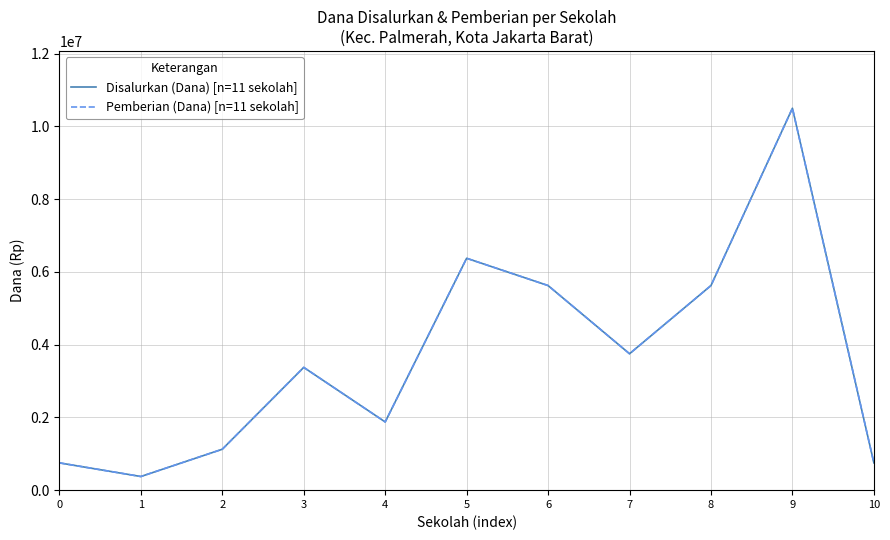

Does the chart display data point markers on the line(s)?

No